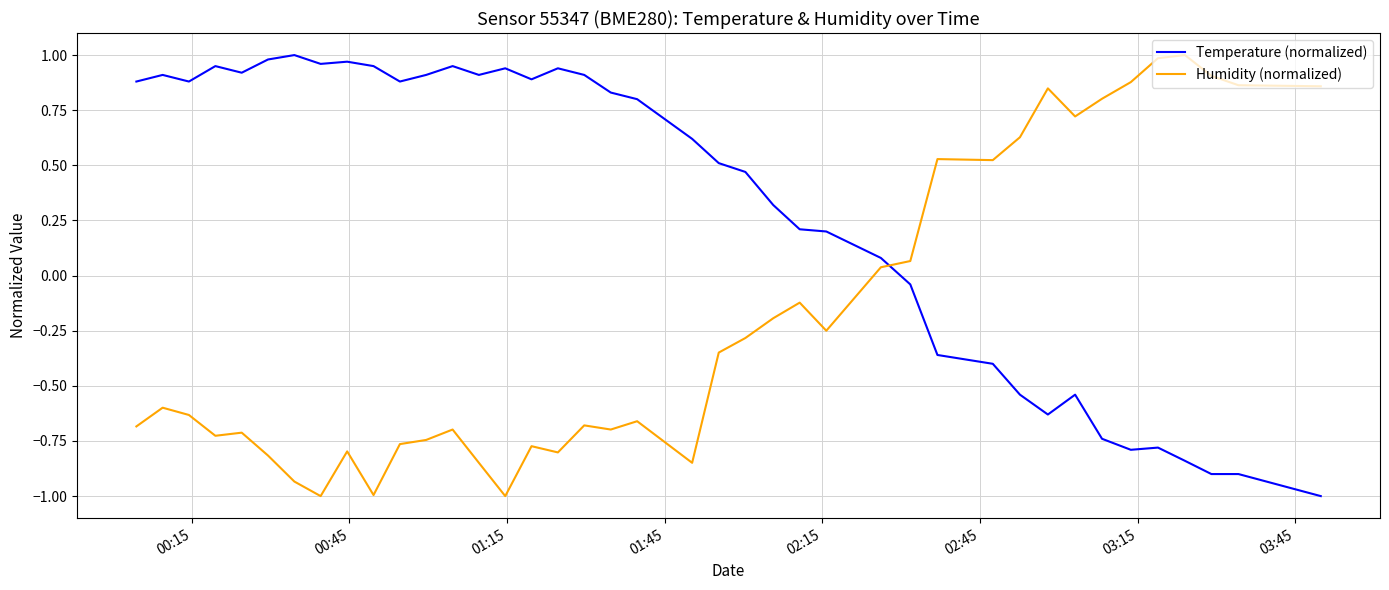

How many positive values does the Humidity (normalized) series have?

14